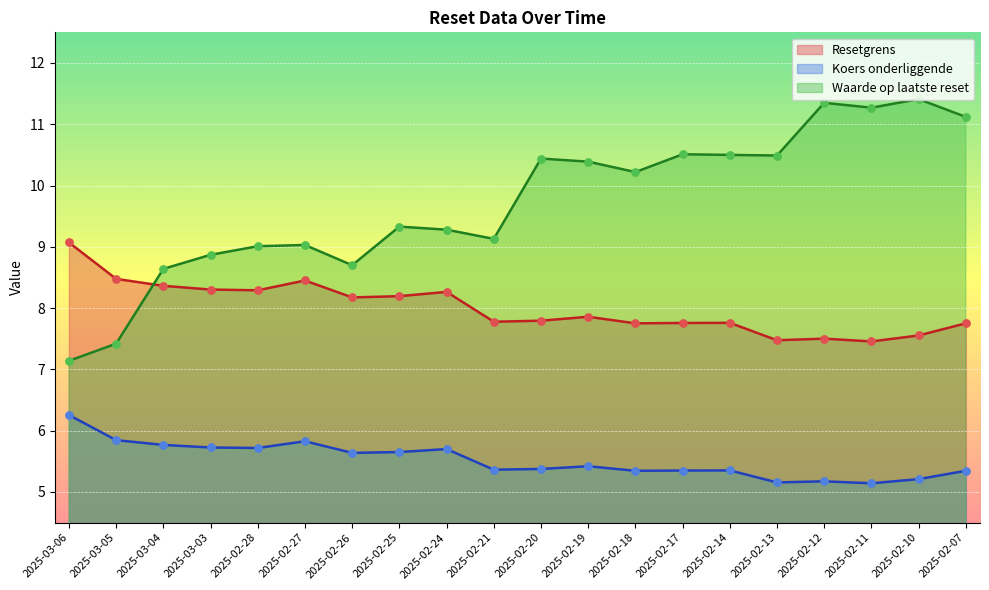

What are all the series names shown in the legend?

Resetgrens, Koers onderliggende, Waarde op laatste reset